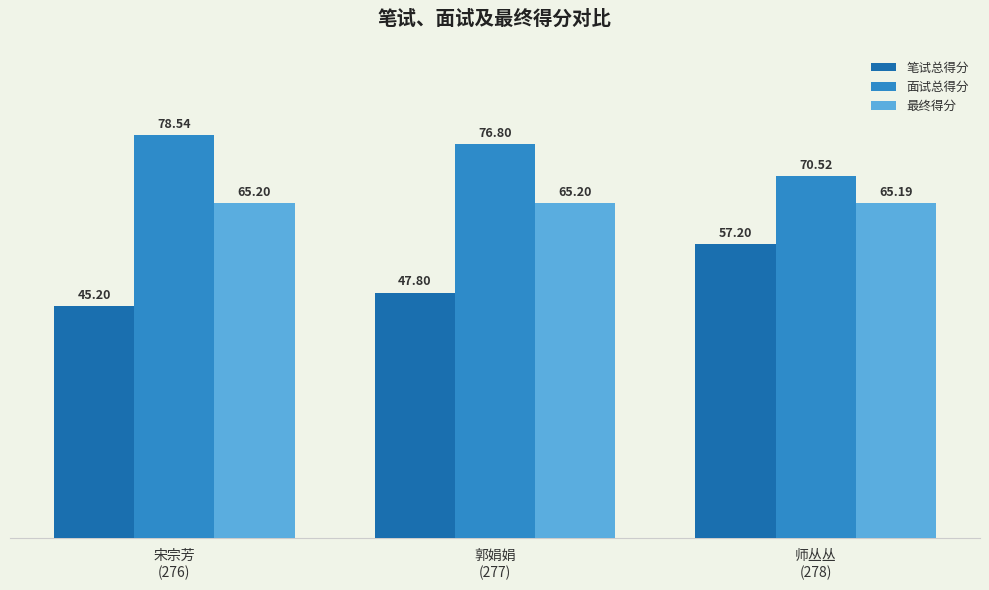

Rank the series by their maximum value, from lowest to highest.

笔试总得分, 最终得分, 面试总得分